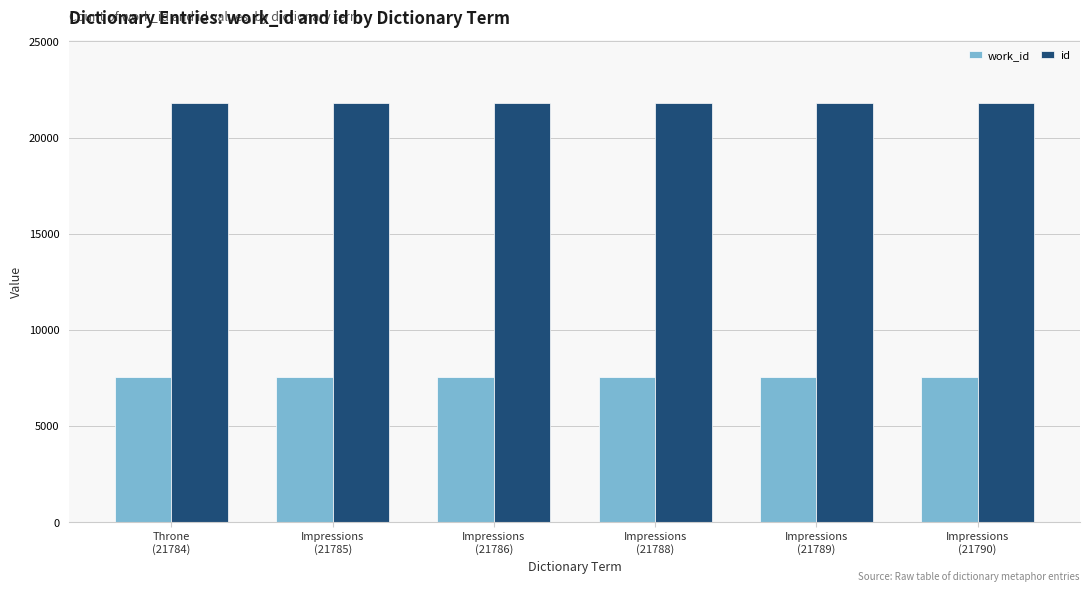

Are the bars grouped side by side (vs. stacked)?

Yes